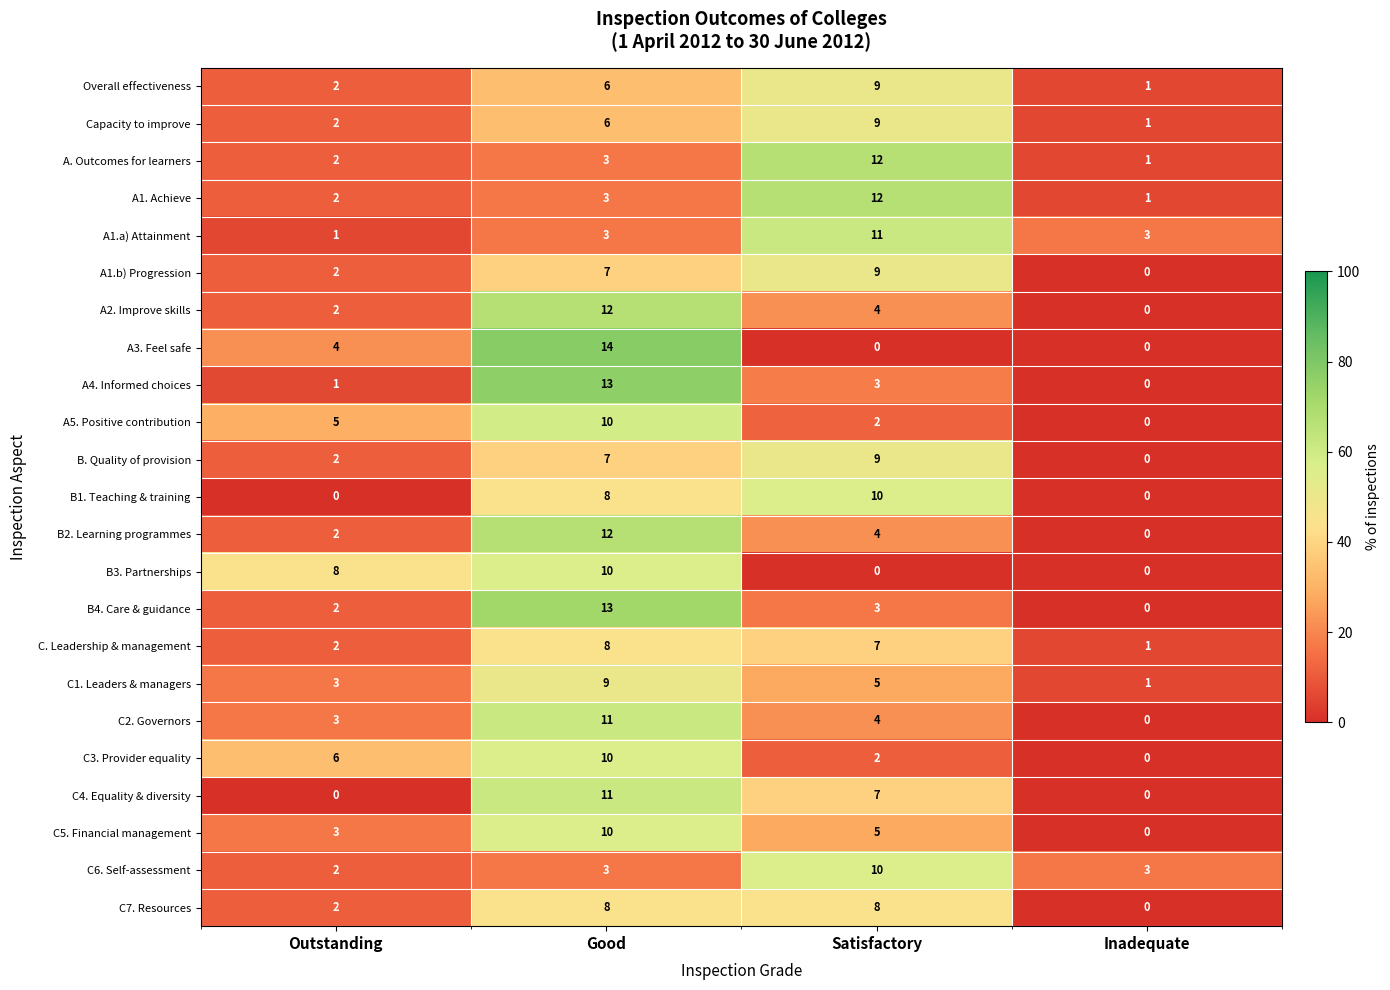

True or false: B. Quality of provision has a value of -4 at Inadequate.

False